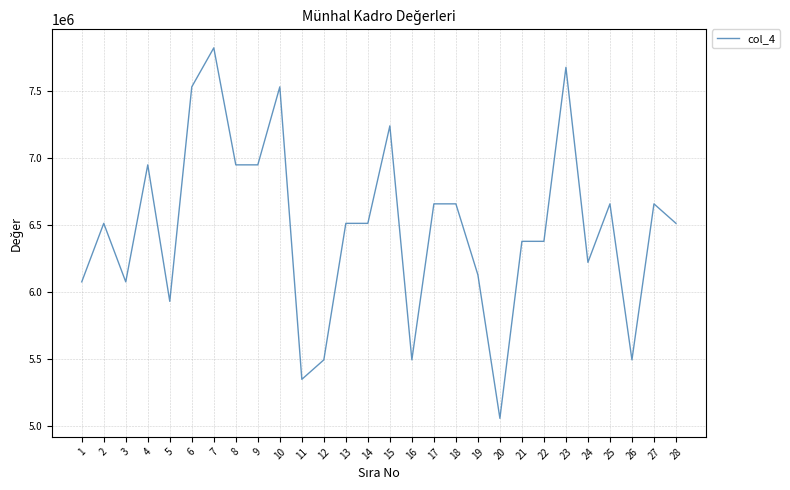

The value at 9 is 6945455. True or false?

True